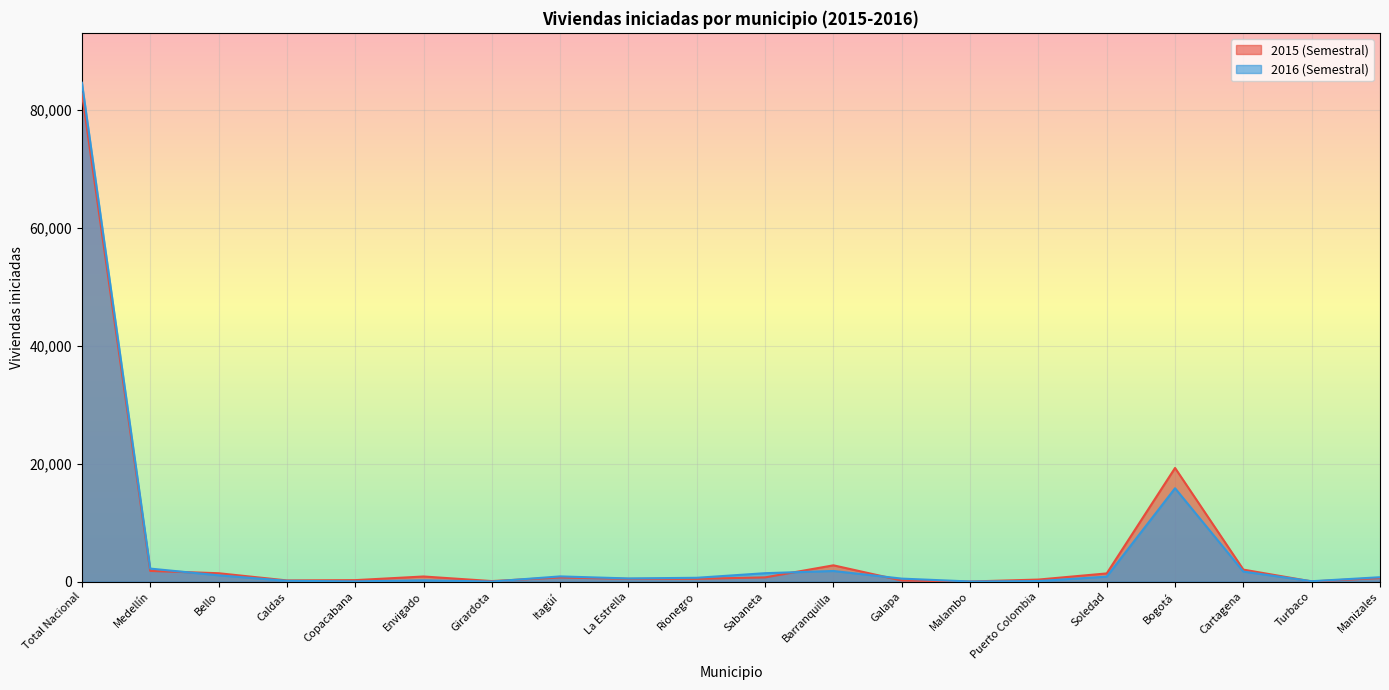

Between which two adjacent categories do 2016 (Semestral) and 2015 (Semestral) first intersect?

Medellín and Bello